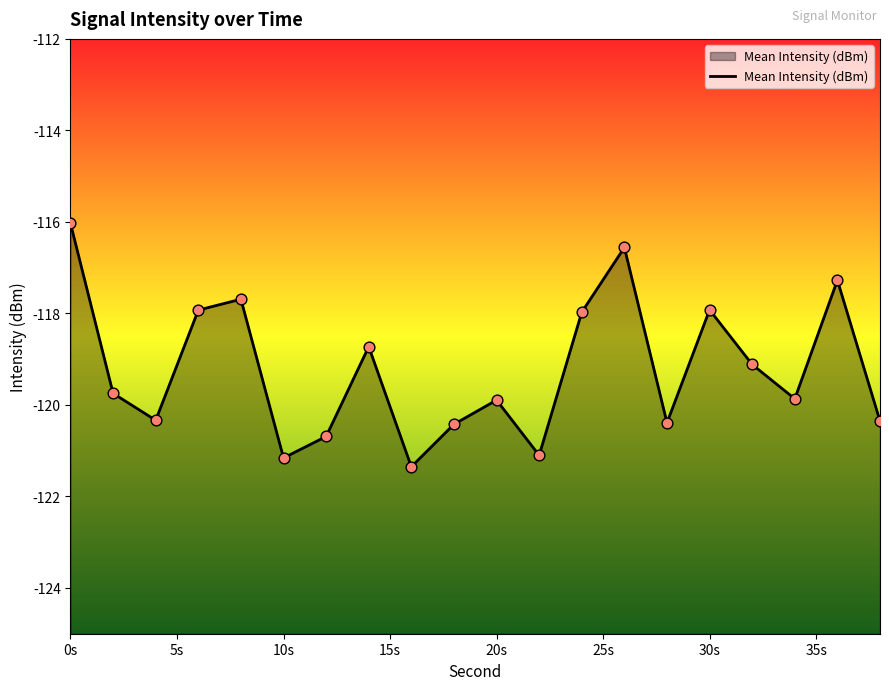

What is the change in value from 16 to 38?

+1.0